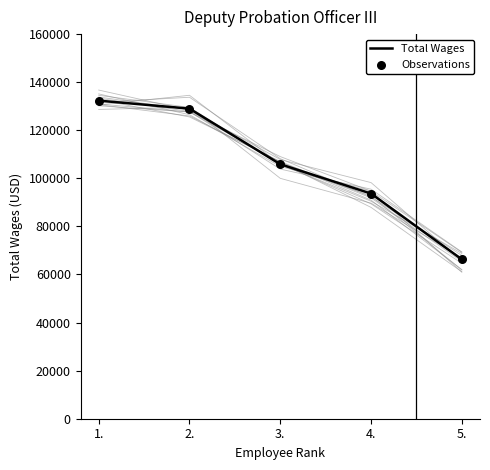

At which category is the sum across all series the highest?

1.